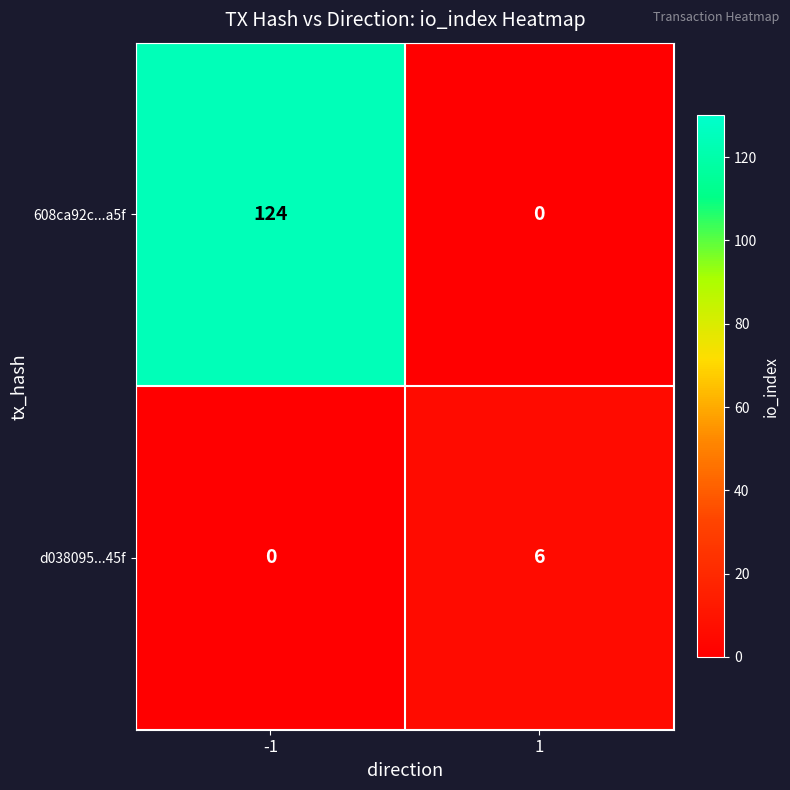

What is the difference between the d038095...45f values at -1 and 1?

6